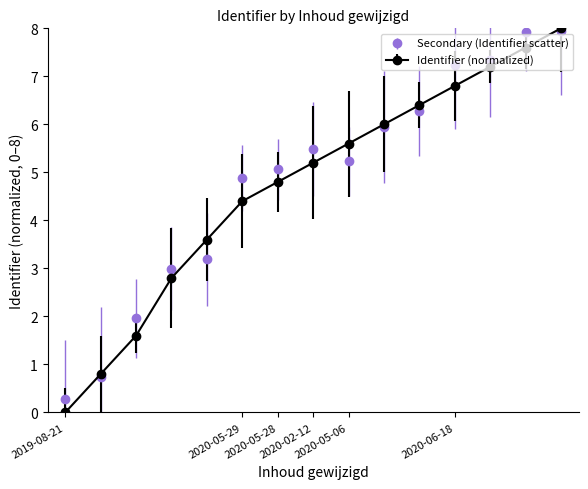

Which series has the largest range (max minus min)?

Identifier (normalized)